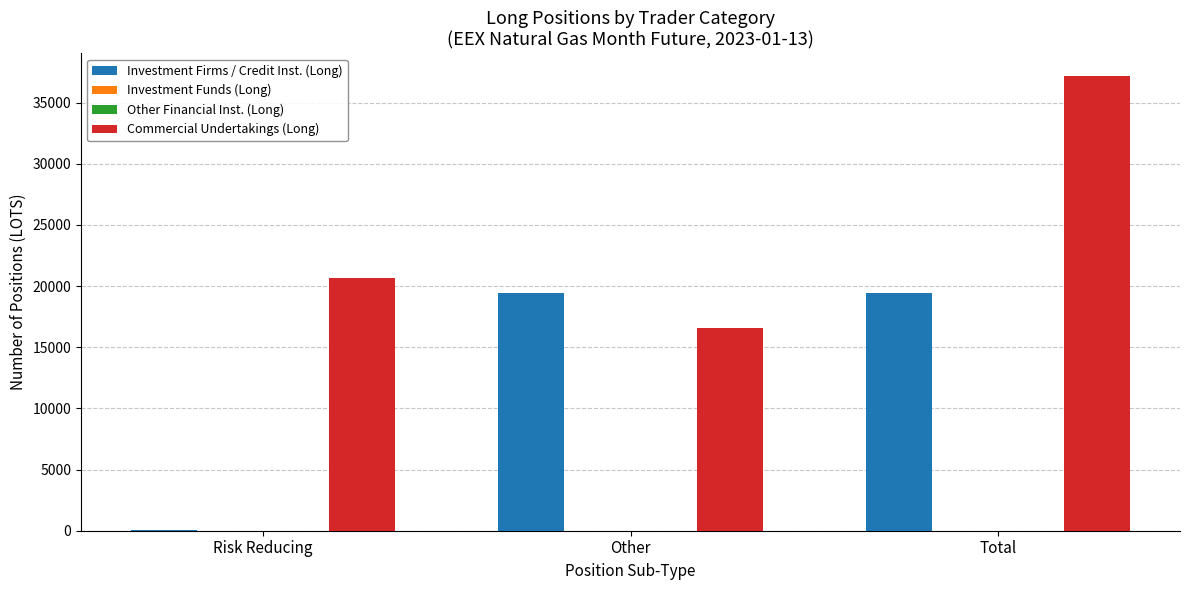

The value of Investment Funds (Long) at Other is 0. True or false?

True